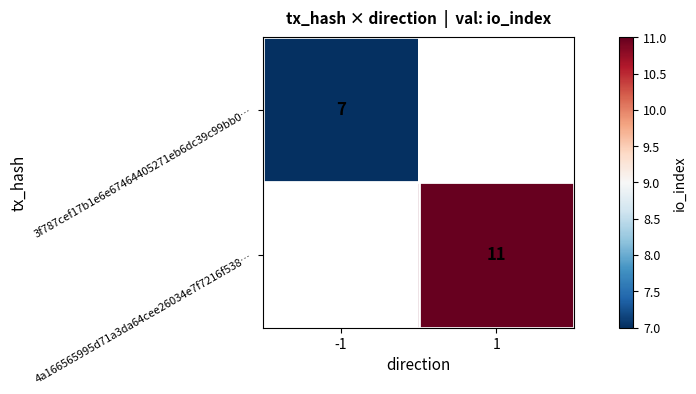

The 4a166565995d71a3da64cee26034e7f7216f538… series shows 15 at 1. True or false?

False